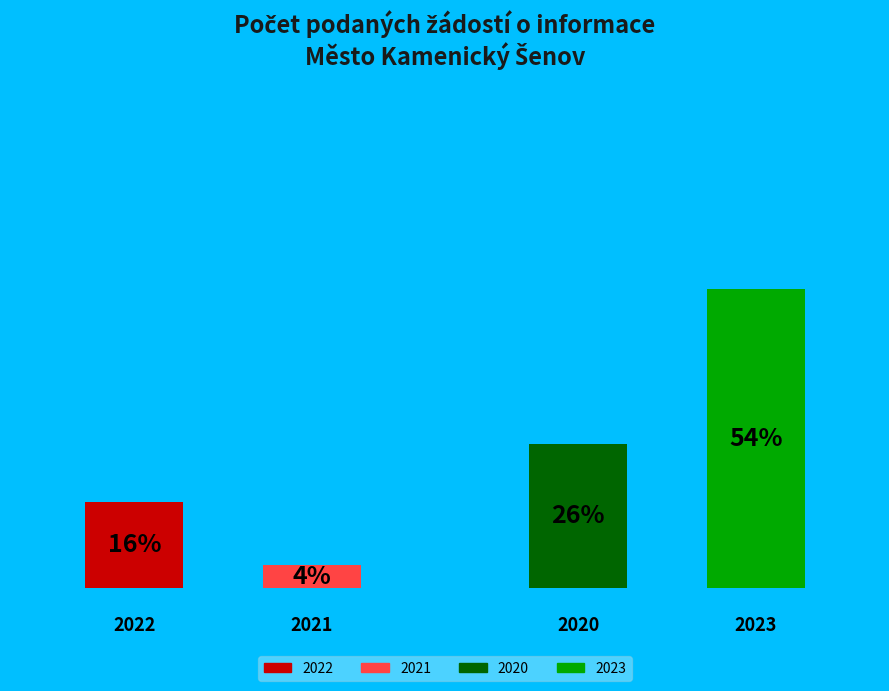

Between 2023 and 2021, which is larger?

2023